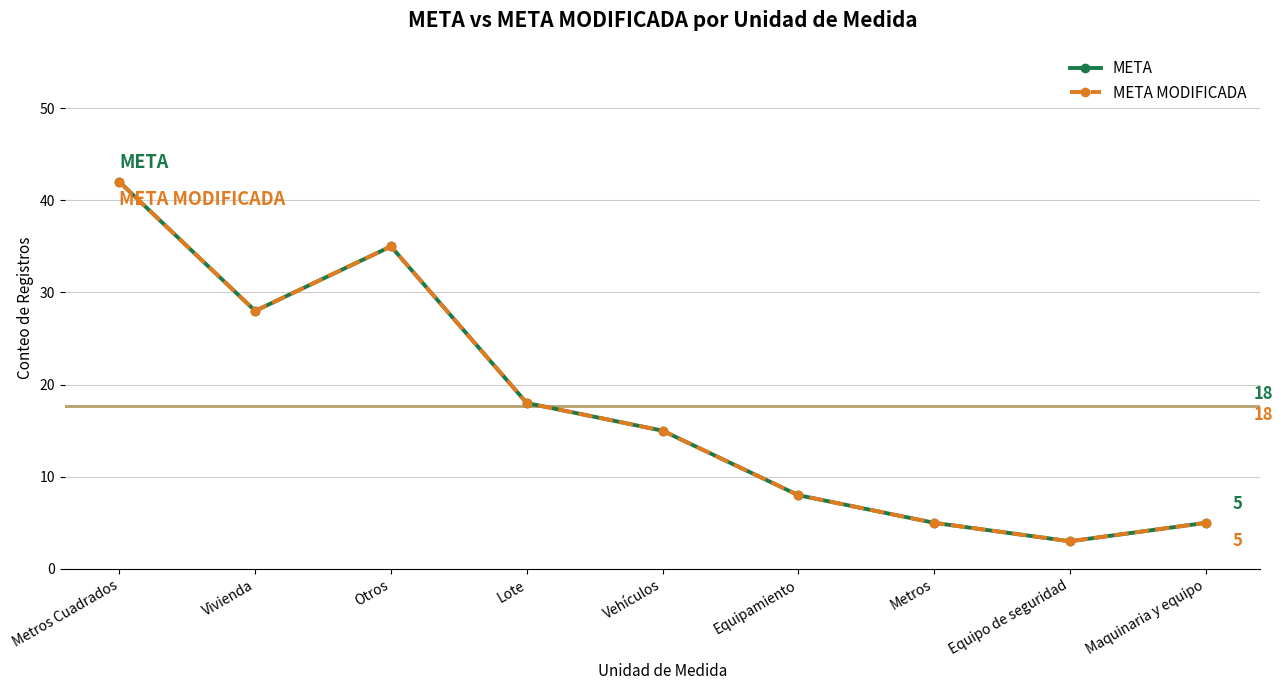

Where does the META series first go above 15?

Metros Cuadrados